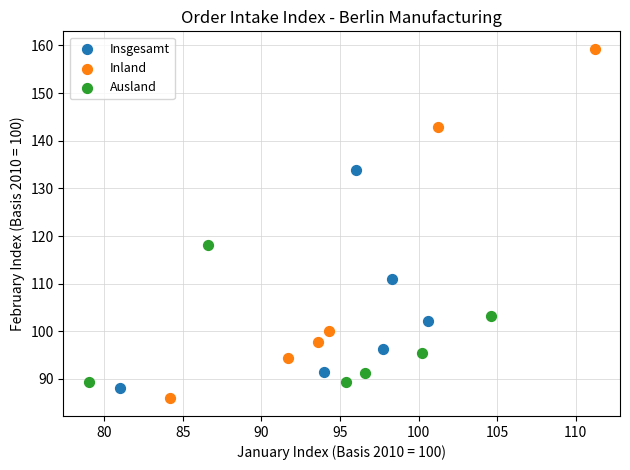

What are all the series names shown in the legend?

Insgesamt, Inland, Ausland